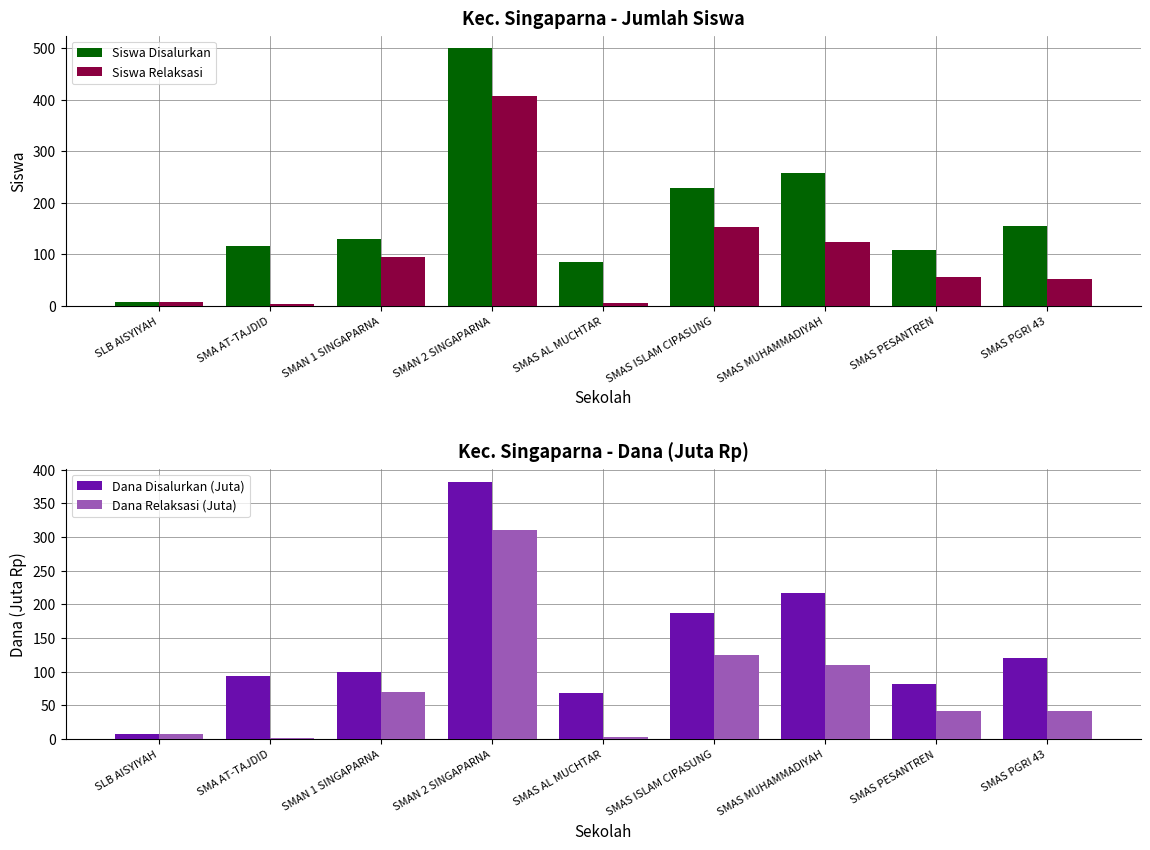

What is the minimum value for Dana Relaksasi (Juta)?

2.0